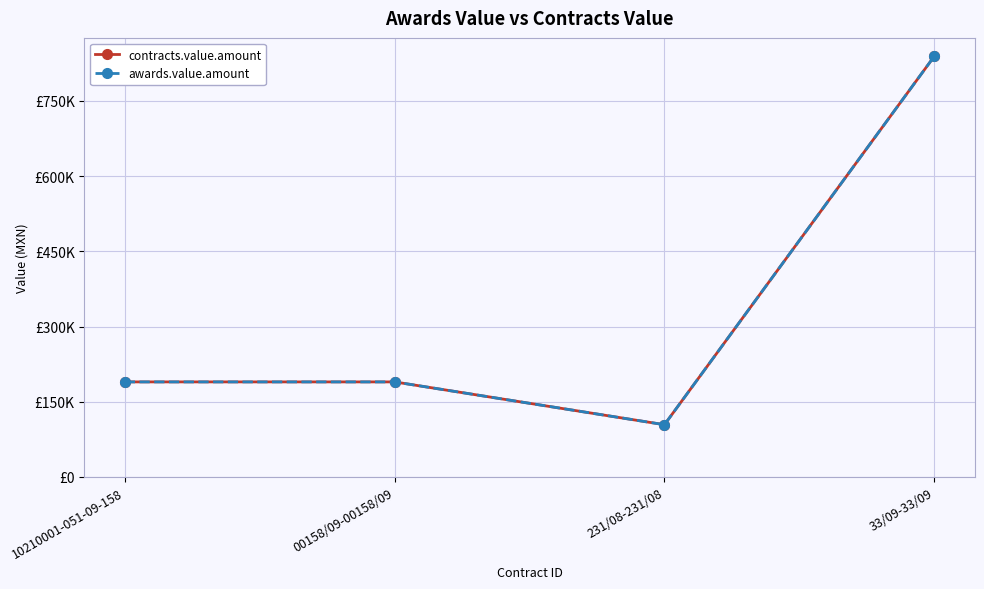

Does the chart have visible grid lines?

Yes